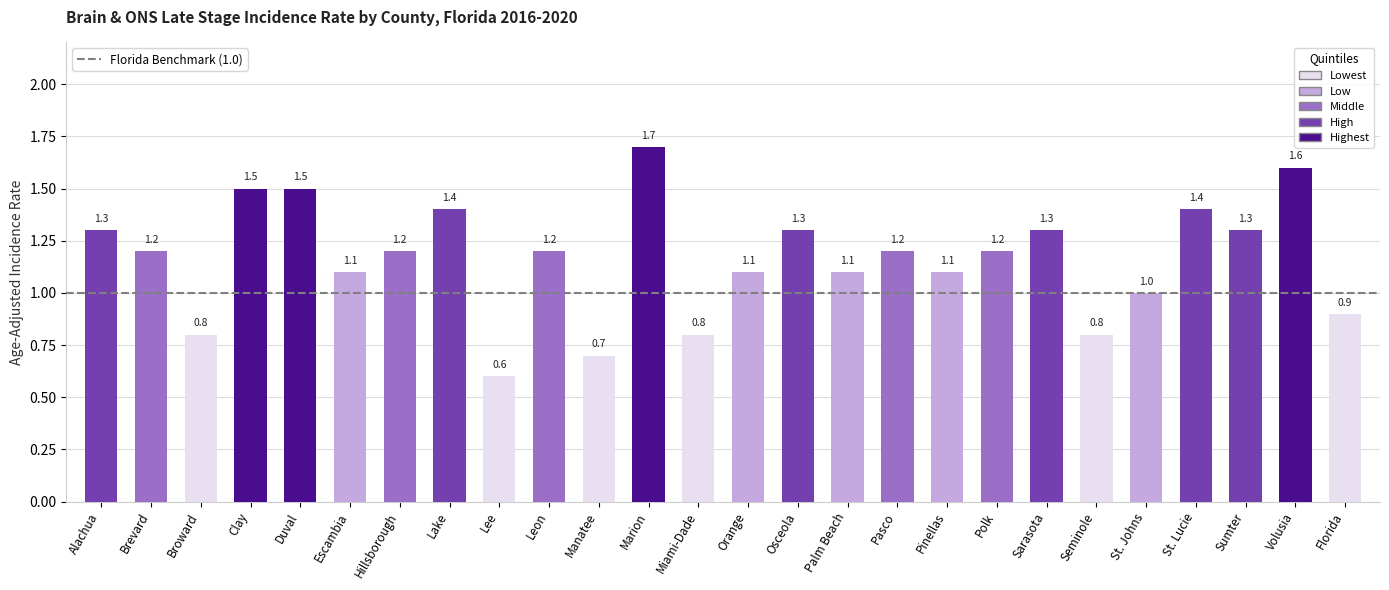

How many values are below 1?

6